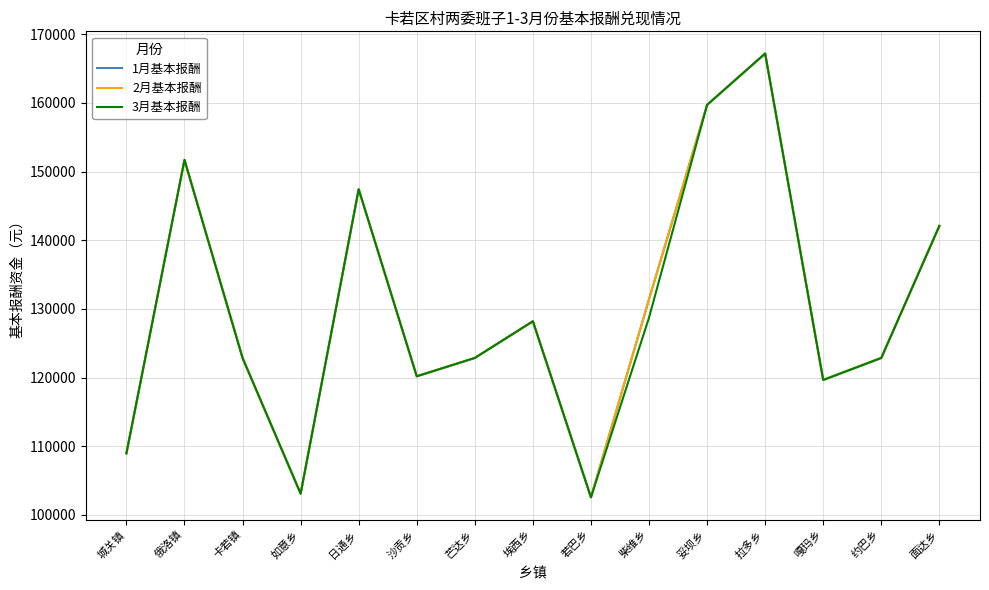

What is the total value across all series at 芒达乡?

368547.6